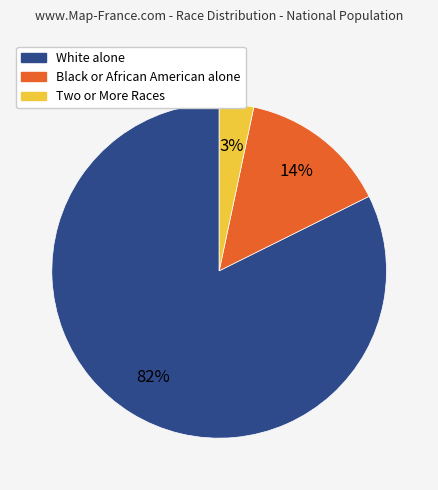

Does White alone represent more than half of the total?

Yes